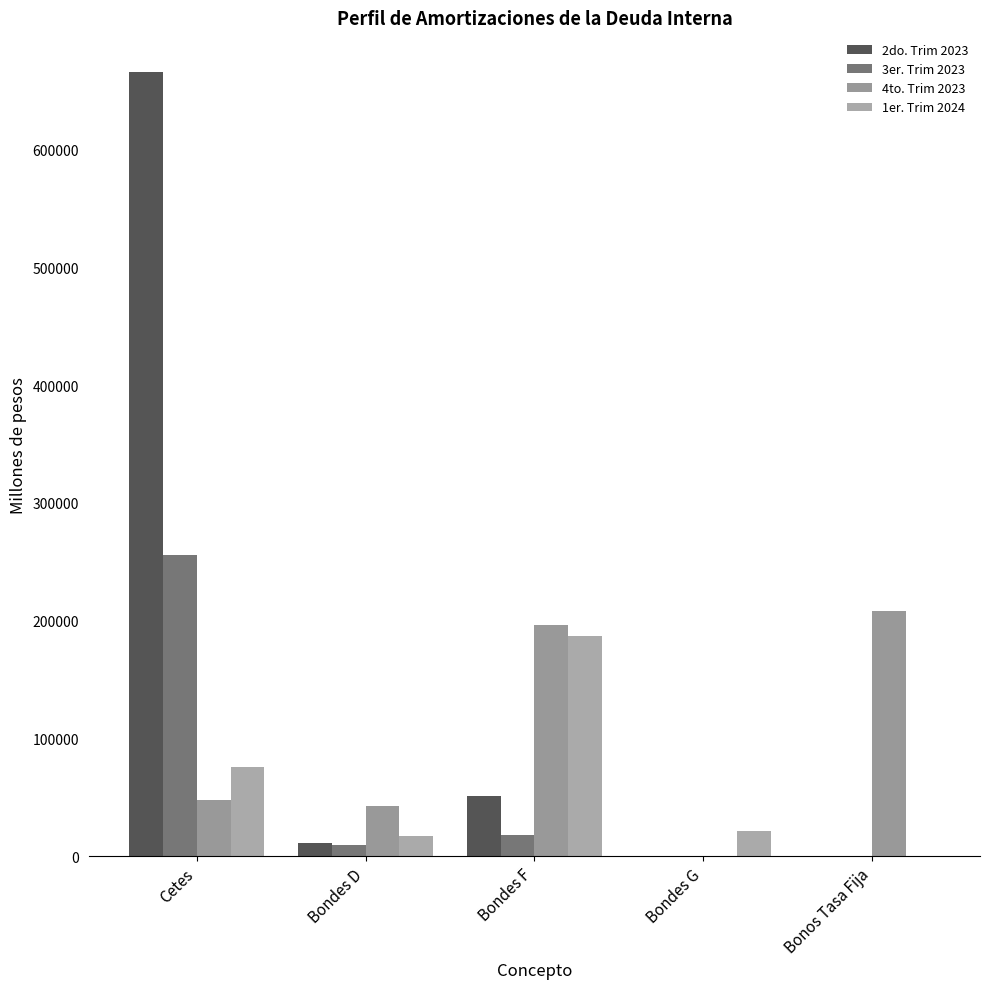

Reading left to right, list all the values displayed in this chart.

2do. Trim 2023: 666259.3	11089.0	51034.4	0.0	0.0
3er. Trim 2023: 256055.6	9249.2	18002.3	0.0	0.0
4to. Trim 2023: 48067.7	42415.0	196150.3	0.0	208133.5
1er. Trim 2024: 76013.6	17547.9	186672.1	21610.0	0.0